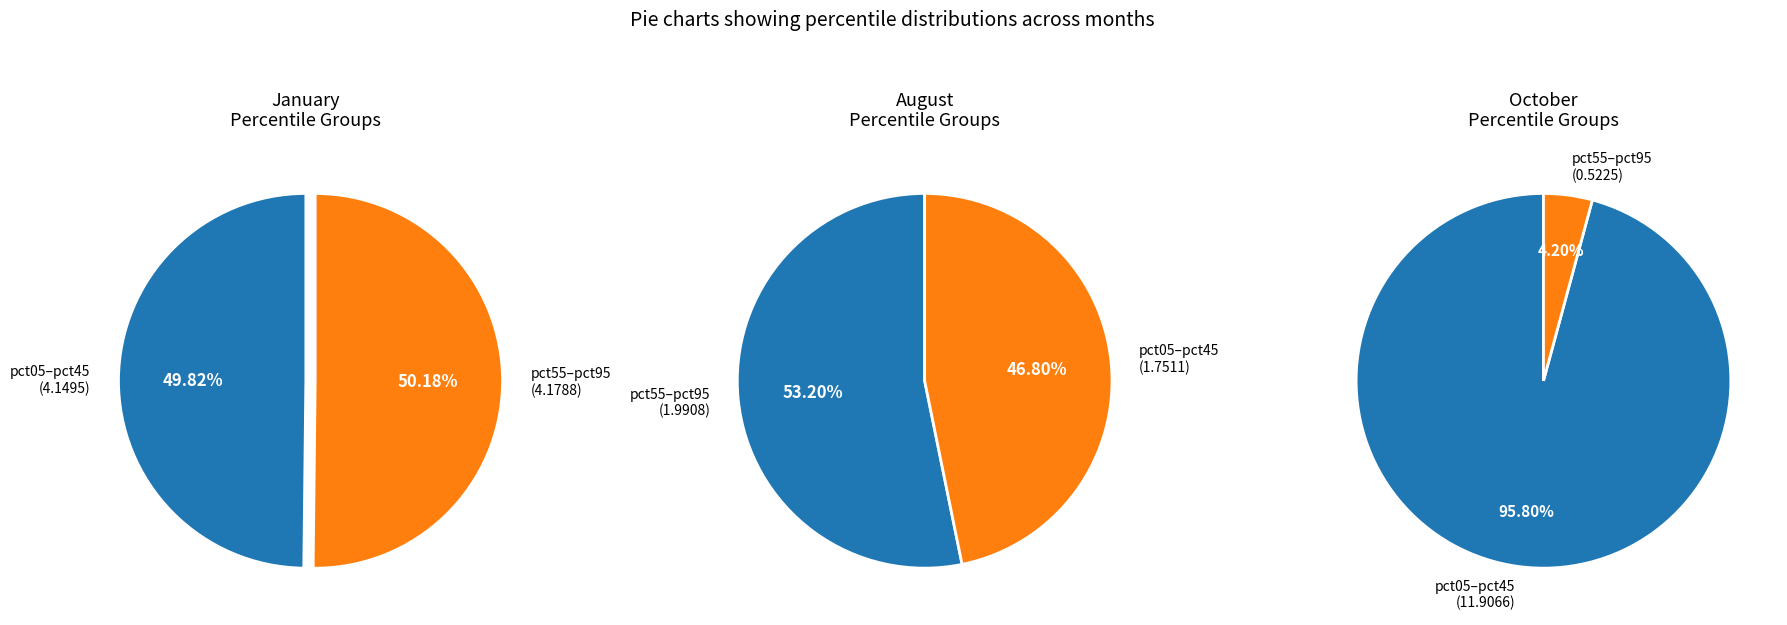

Rank the series by their average value, from highest to lowest.

oct_values, jan_values, aug_values